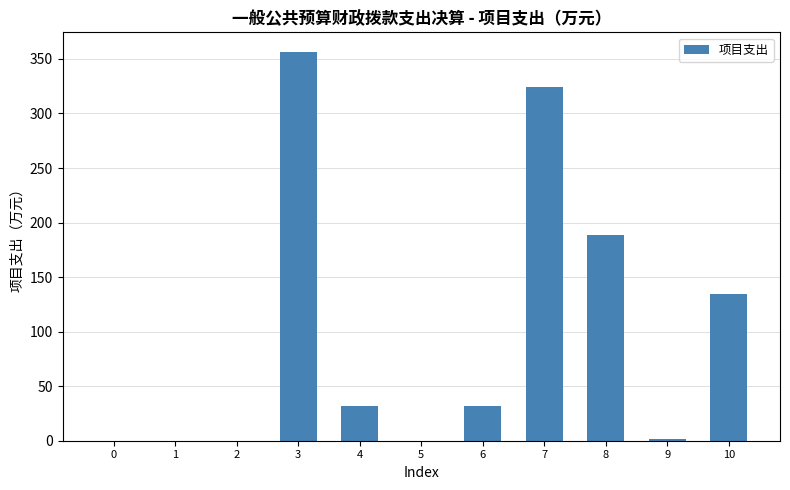

Is it true that the value at 1 is 0.0?

True